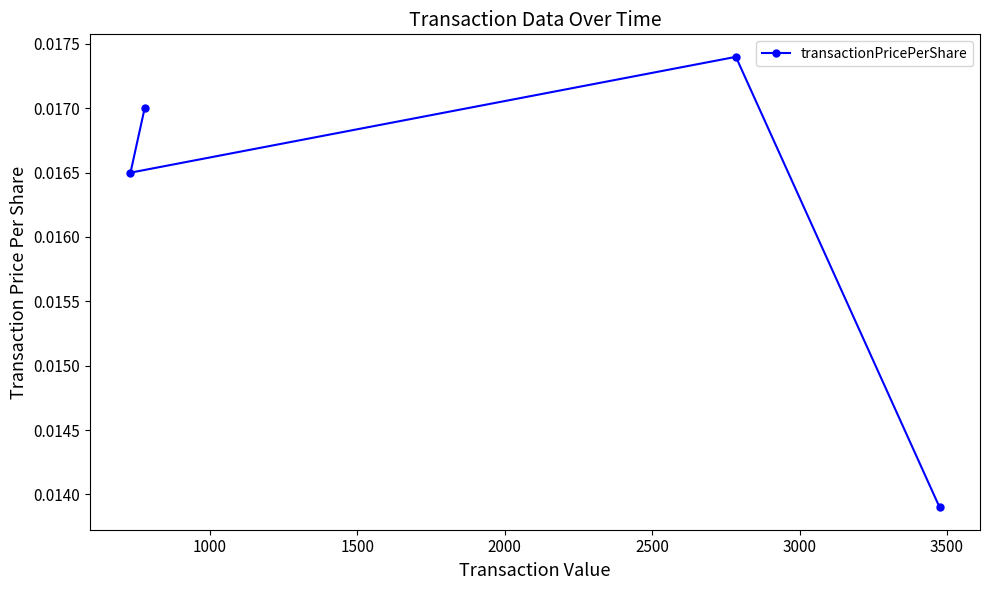

How many values are between 0 and 1?

4